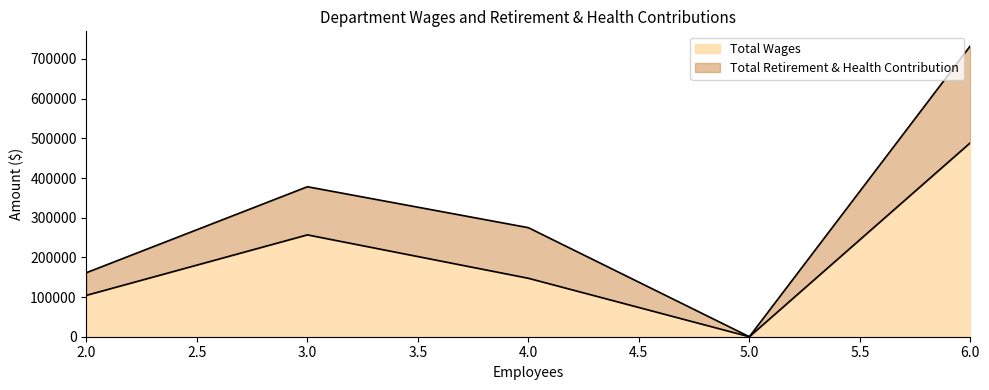

The value of Total Retirement & Health Contribution at Governing Body is -106911. True or false?

False